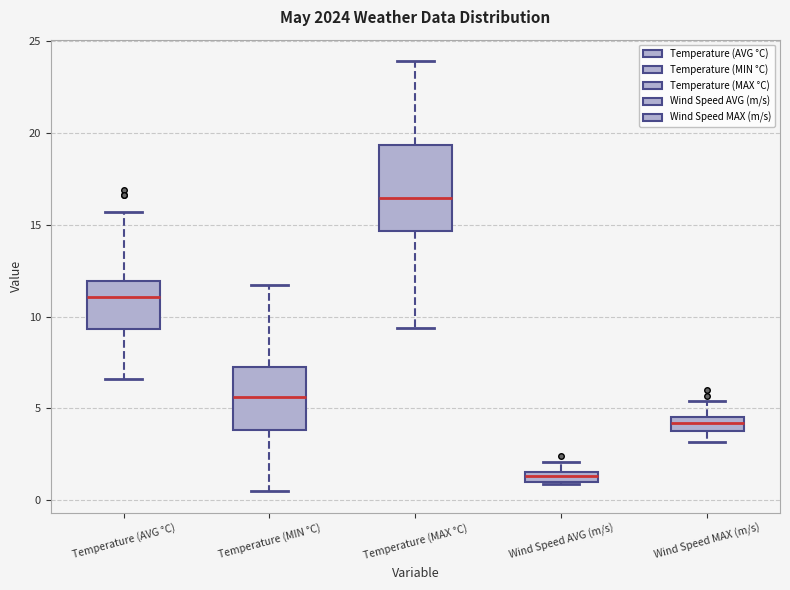

Where is the lower edge of the box for Temperature (MIN °C) on the y-axis? The values are not printed on the chart, so give them approximately, as read against the axis.

4.0